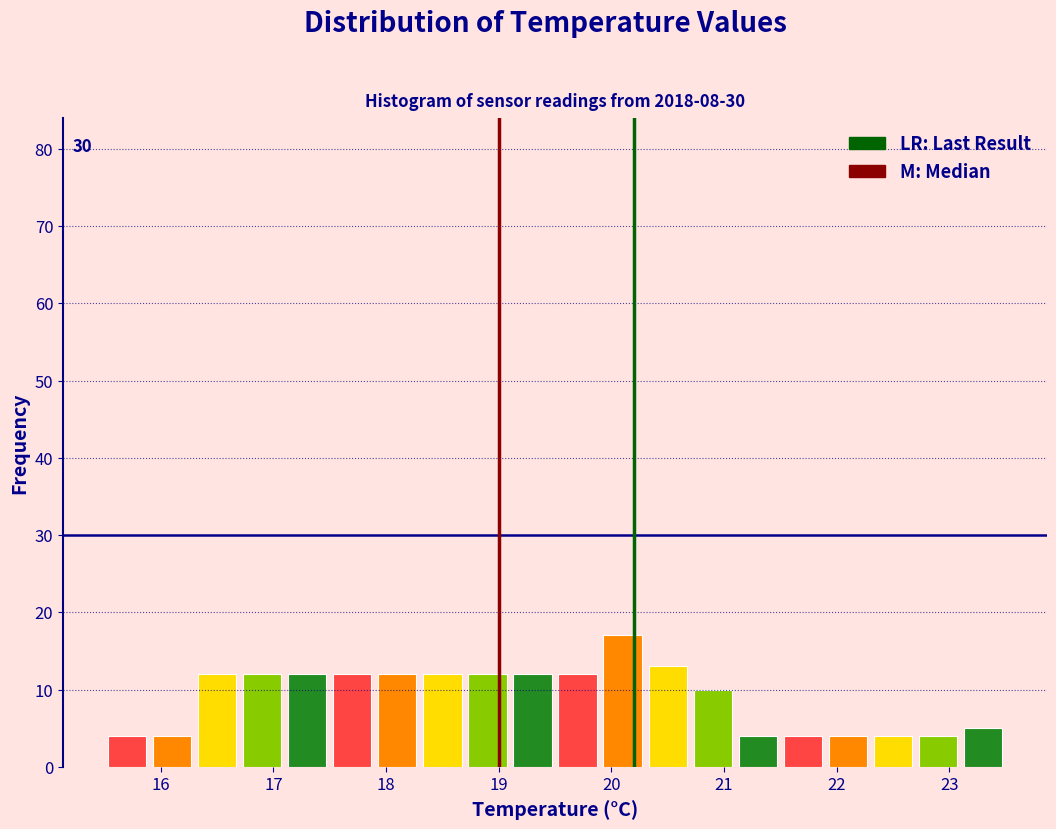

Over which range of the x-axis is the bar tallest?

19.9 to 20.3